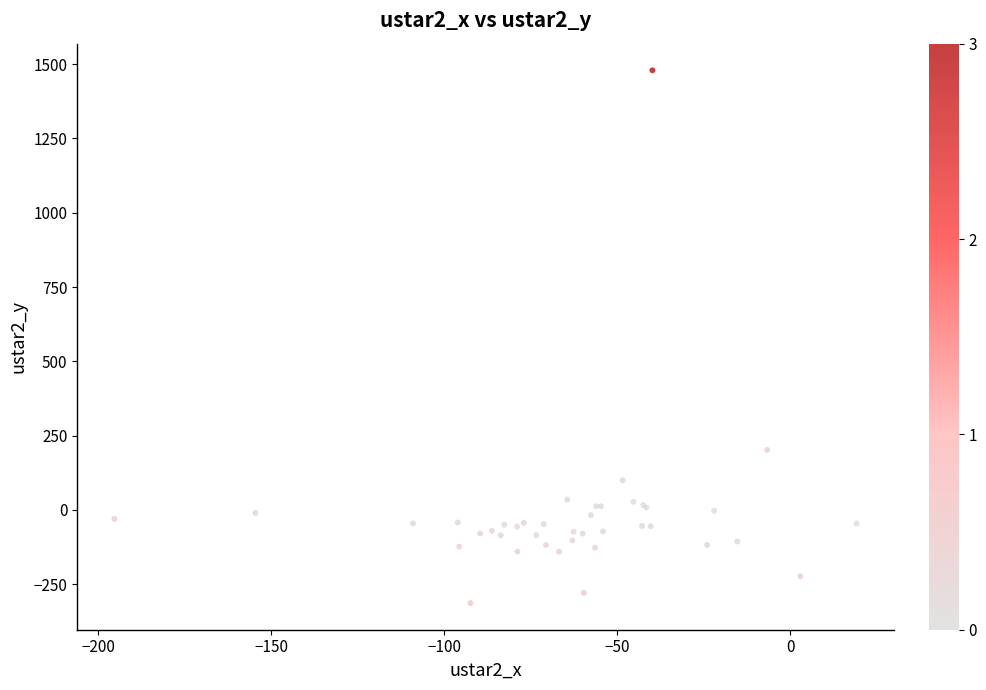

What Y value in the scatter plot is closest to 582?

201.7